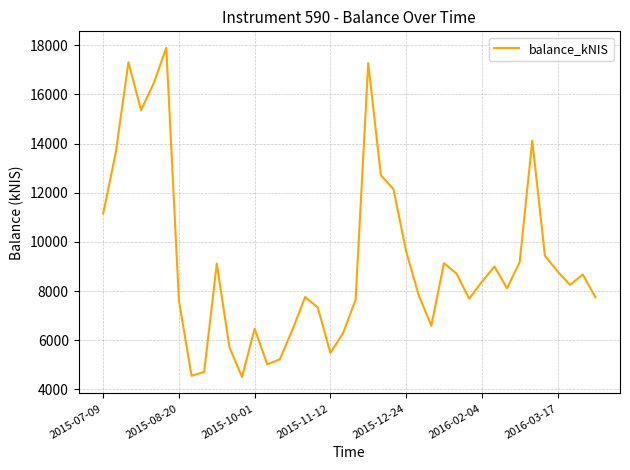

What is the sum of all values?

369136.1